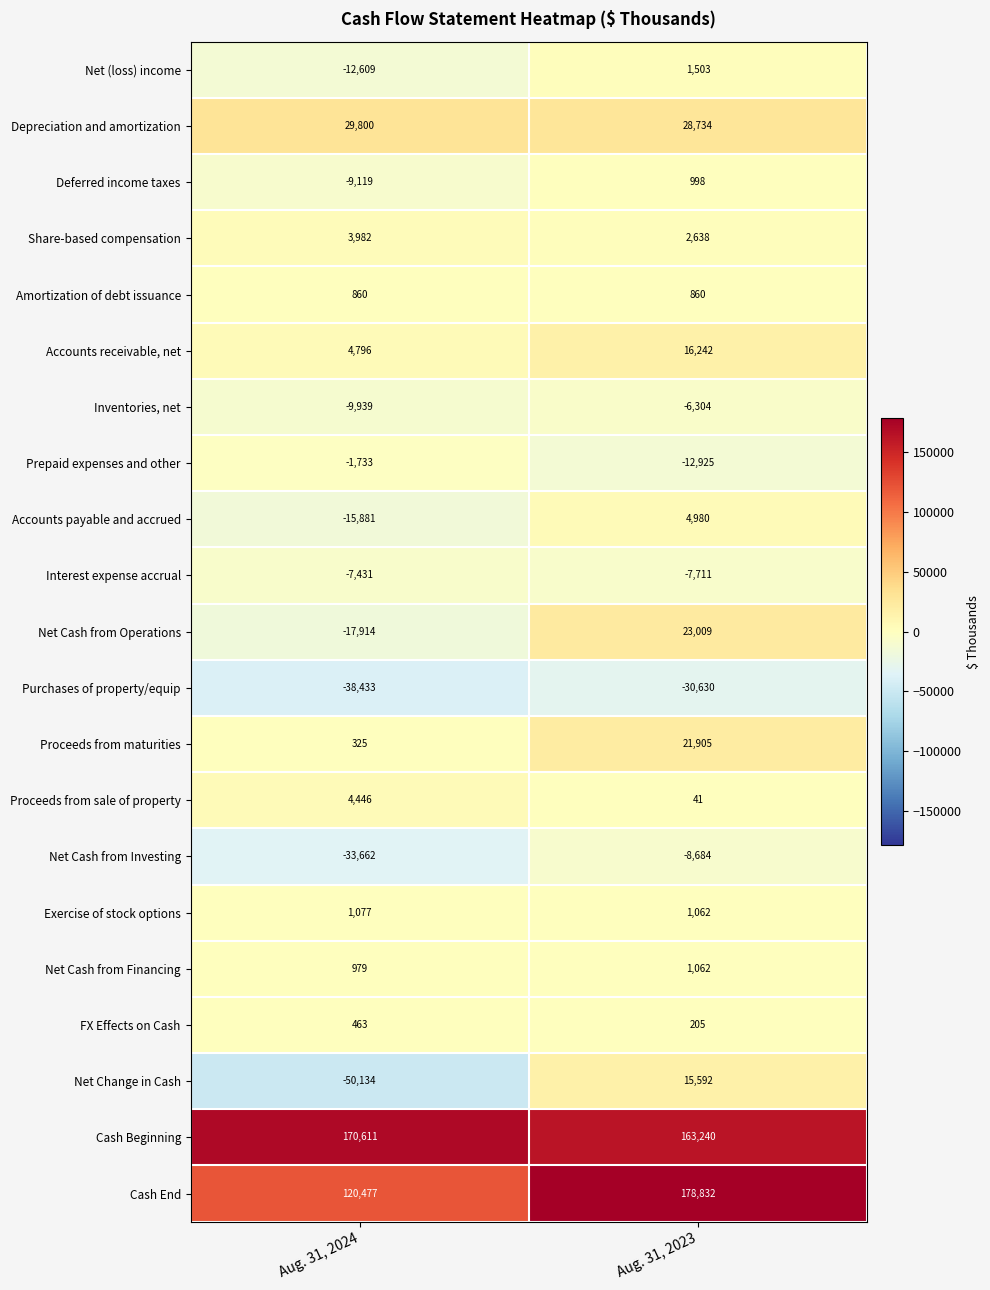

Read the Net Cash from Financing value at Aug. 31, 2023, to the nearest 10.

1060